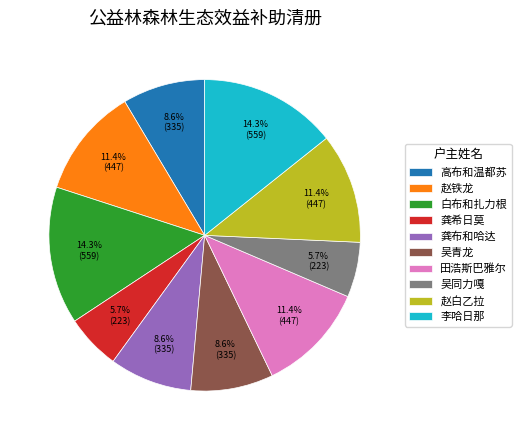

To the nearest percent, what portion does 田浩斯巴雅尔 represent?

11%